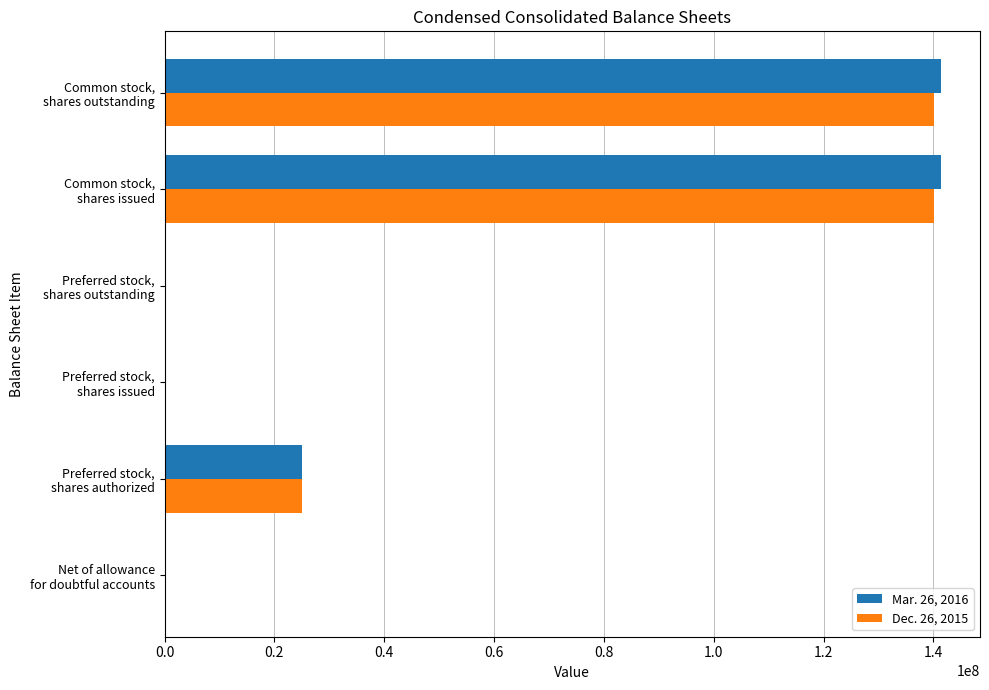

Rank the series by their average value, from lowest to highest.

Dec. 26, 2015, Mar. 26, 2016